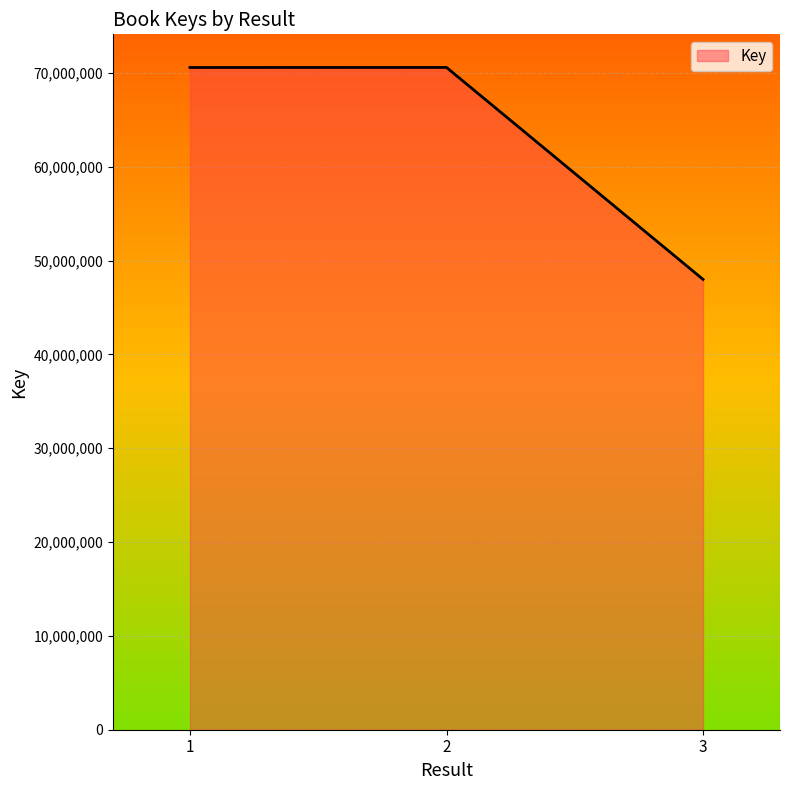

Between 3 and 2, which is larger?

2